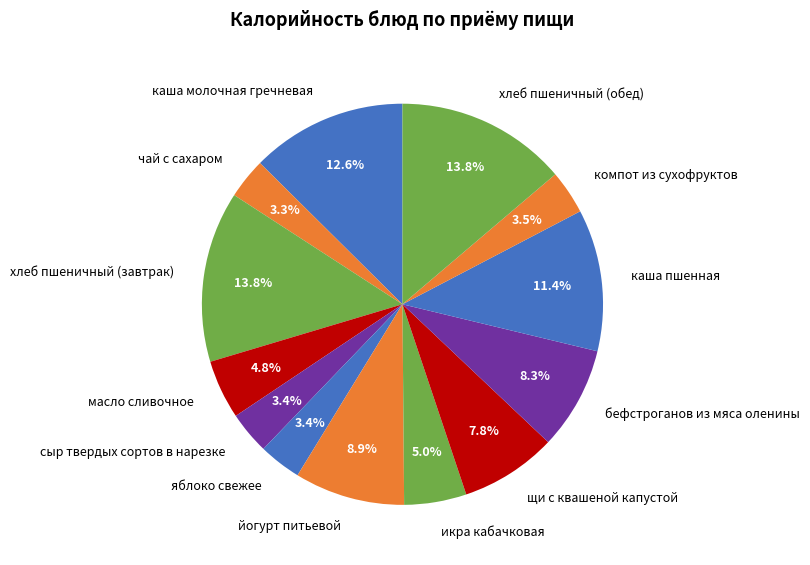

Which has a higher value, яблоко свежее or бефстроганов из мяса оленины?

бефстроганов из мяса оленины